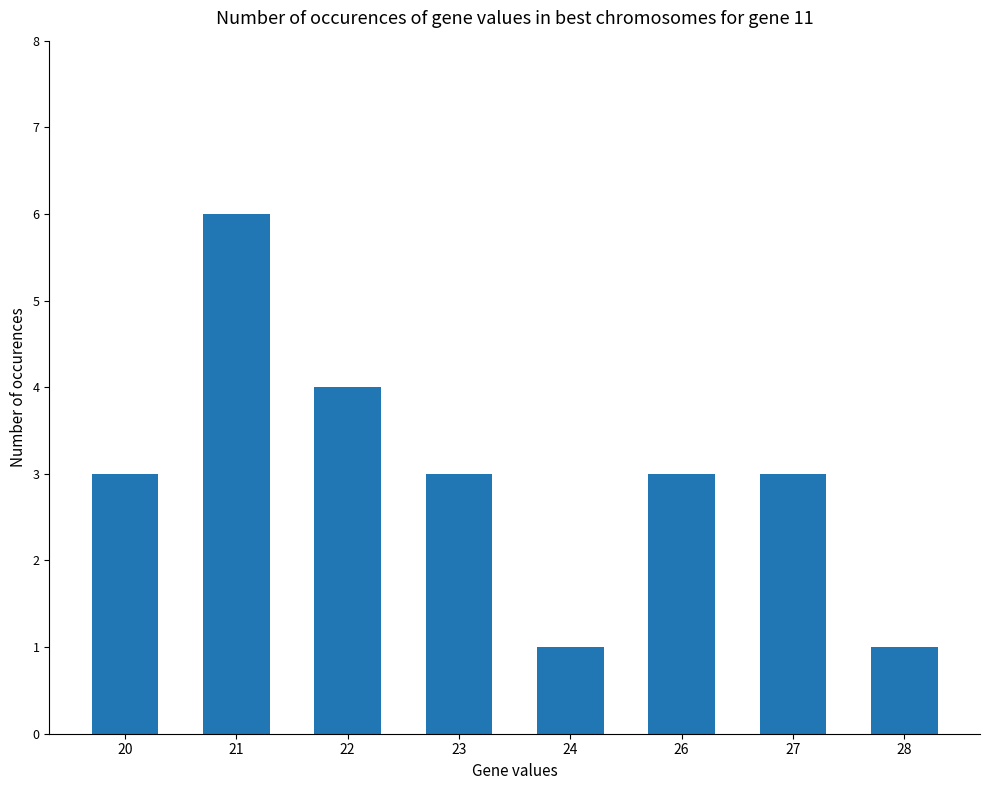

Is it true that the value at 27 is 3?

True